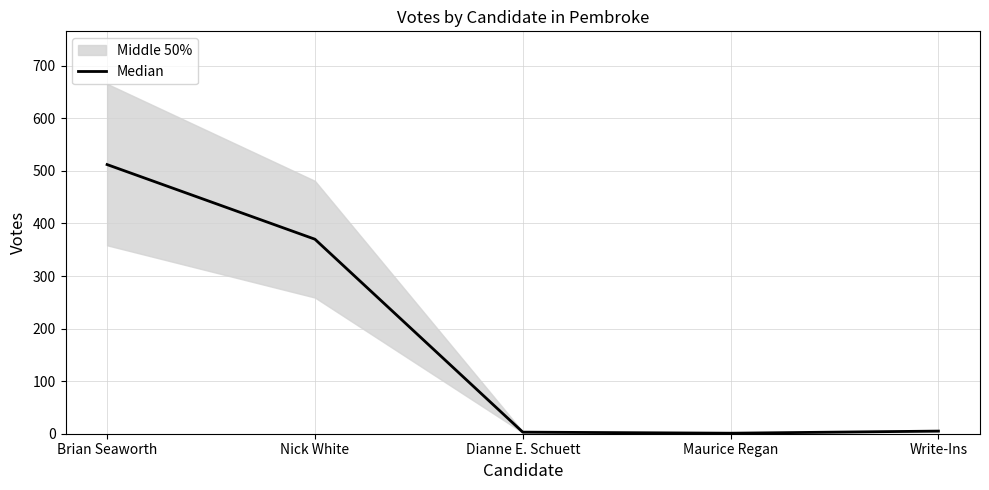

At which category does the chart reach its peak across all series?

Brian Seaworth